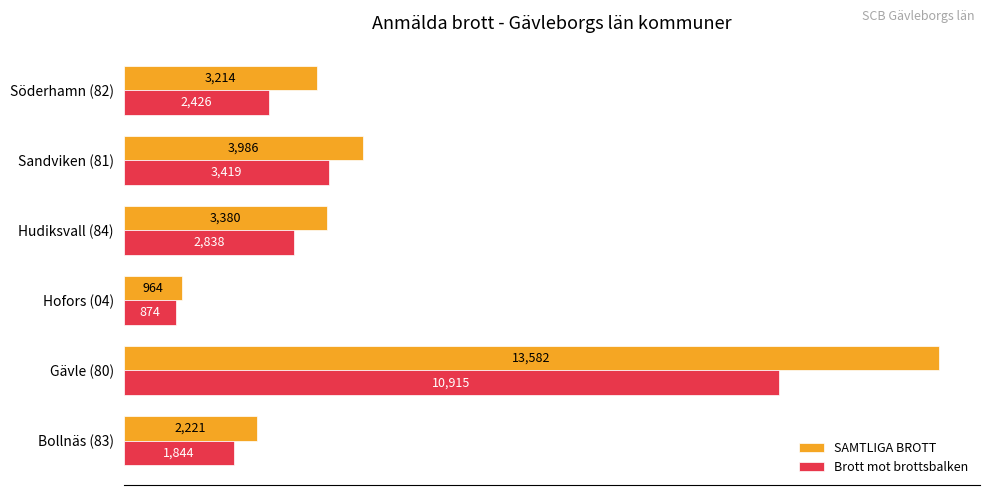

At which category is the sum across all series the highest?

Gävle (80)